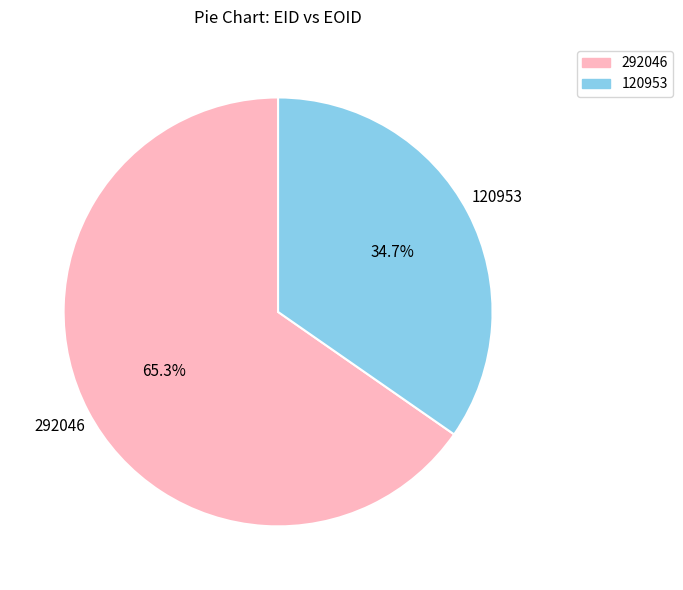

Which category has the biggest portion of the pie?

292046